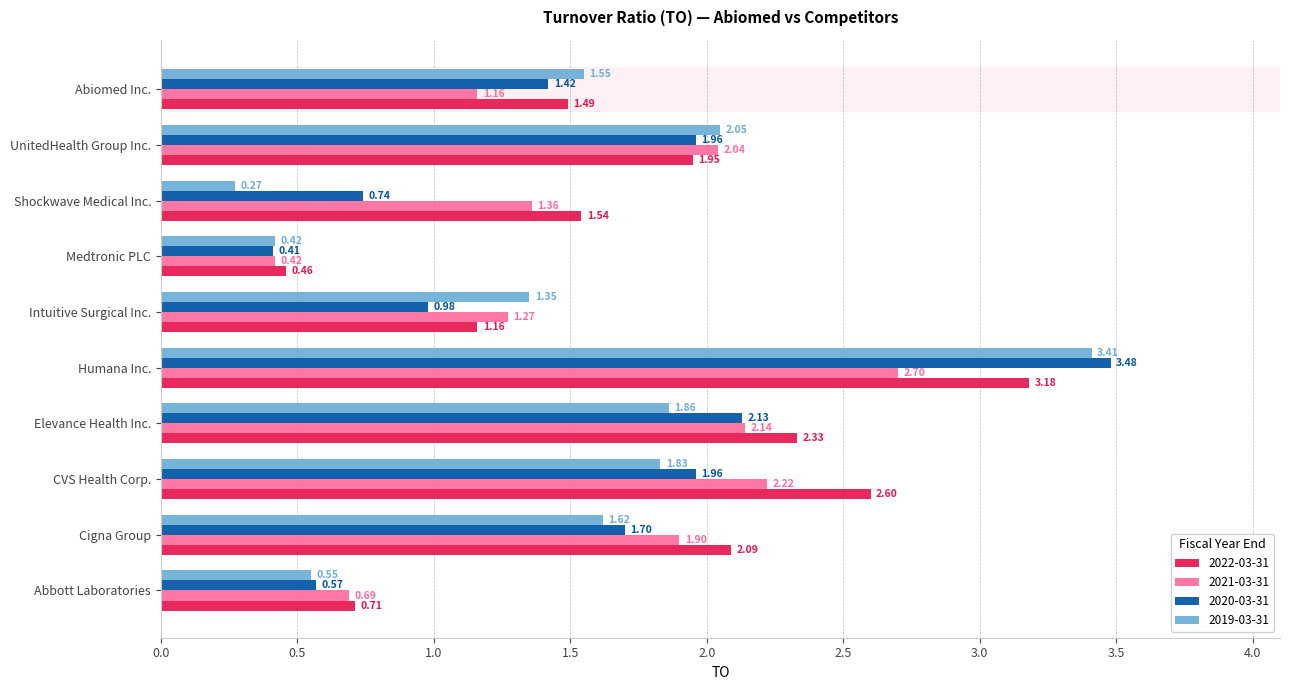

Which series changed the most between Intuitive Surgical Inc. and Abiomed Inc.?

2020-03-31